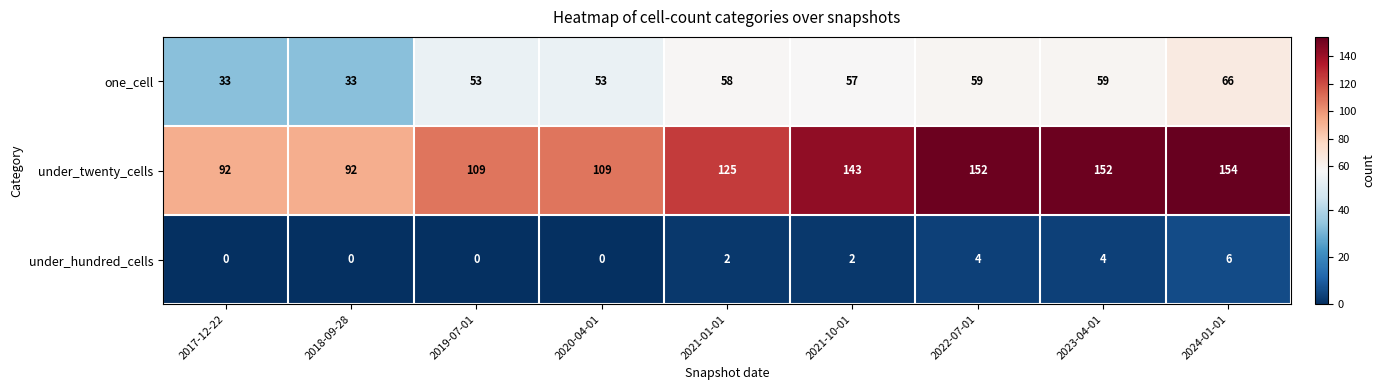

What is the sum of all under_hundred_cells values?

18